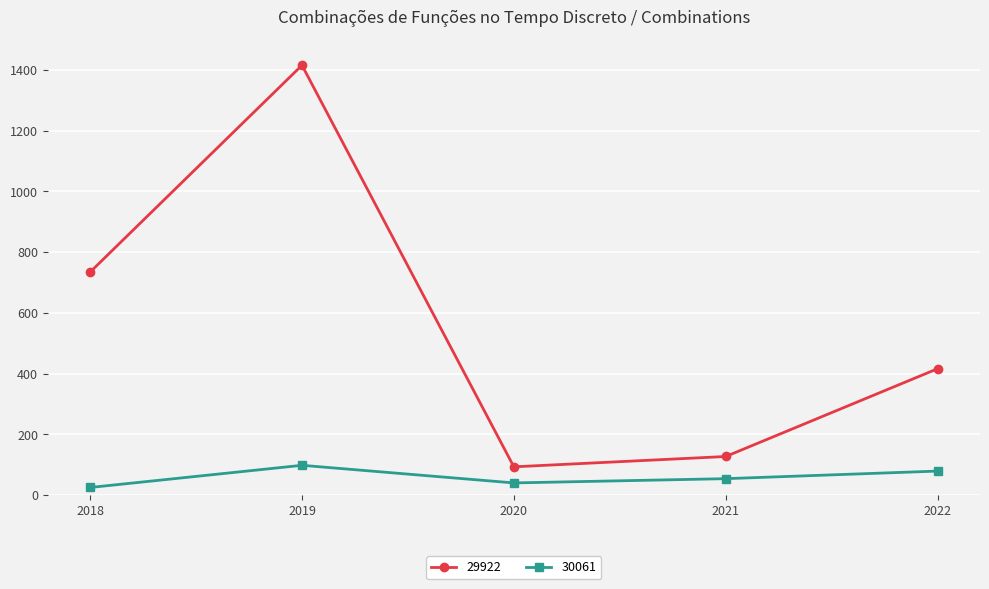

What is the sum of all 29922 values?

2785